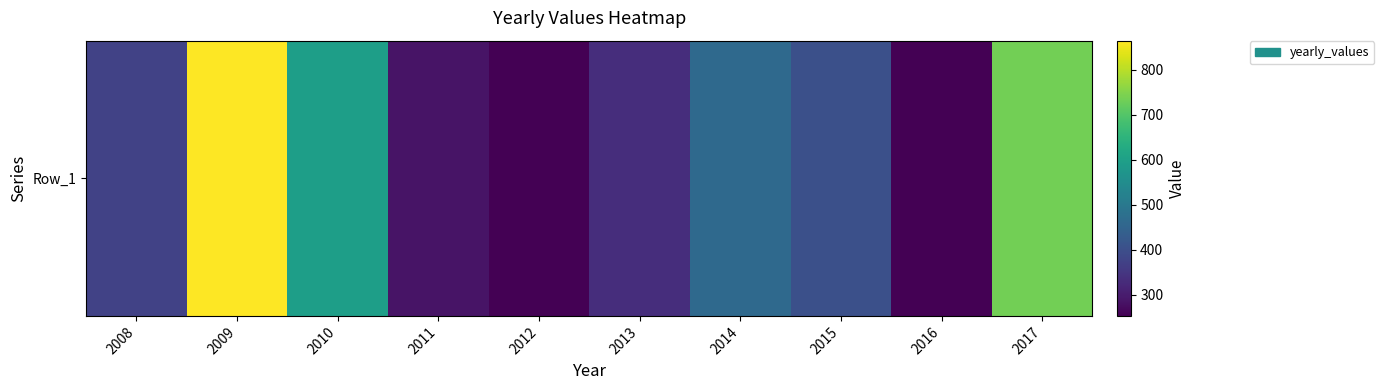

What is the ratio of the value at 2011 to the value at 2012?

1.1